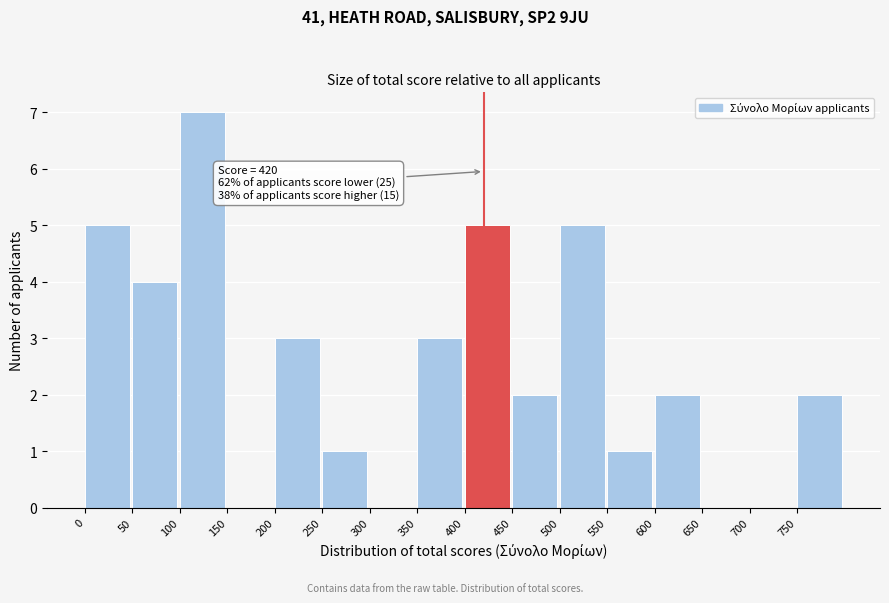

Which range on the x-axis has the tallest bar?

100 to 150